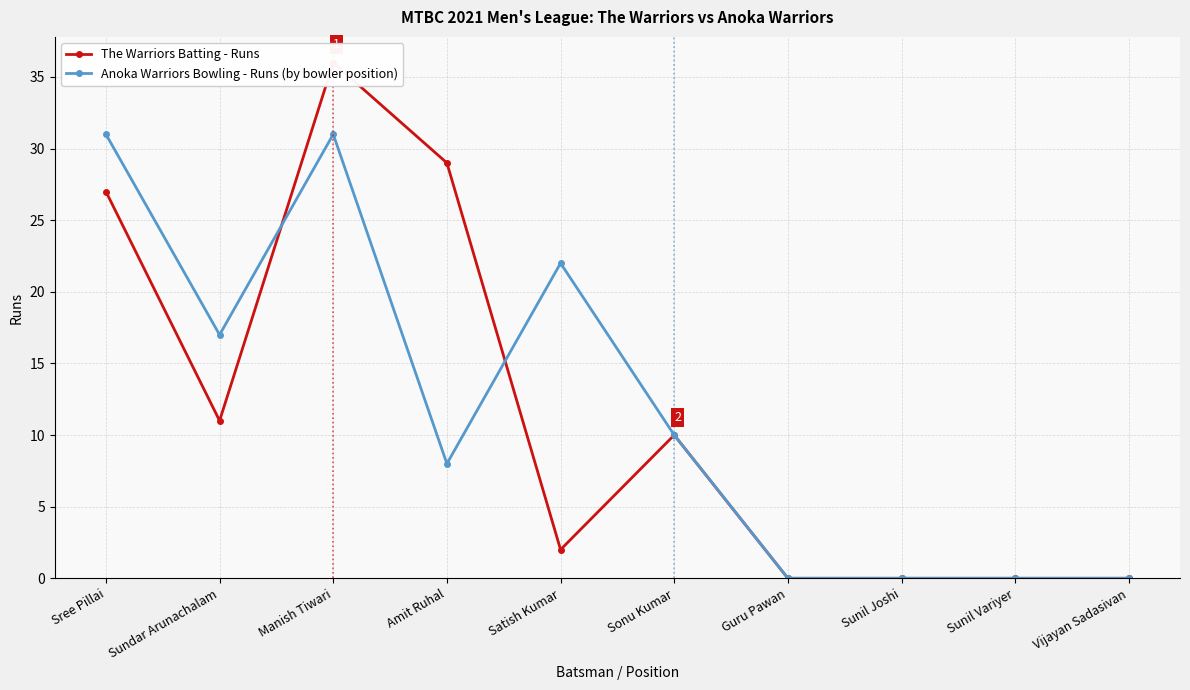

The Anoka Warriors Bowling - Runs (by bowler position) series shows 47 at Manish Tiwari. True or false?

False